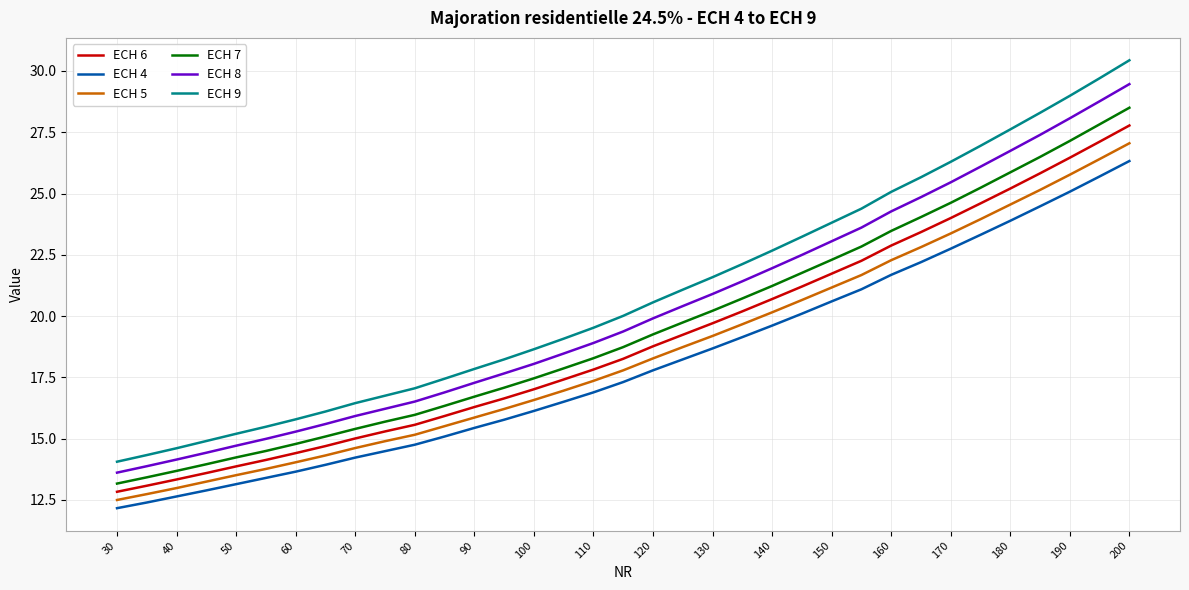

True or false: ECH 6 and ECH 7 intersect in this chart.

False